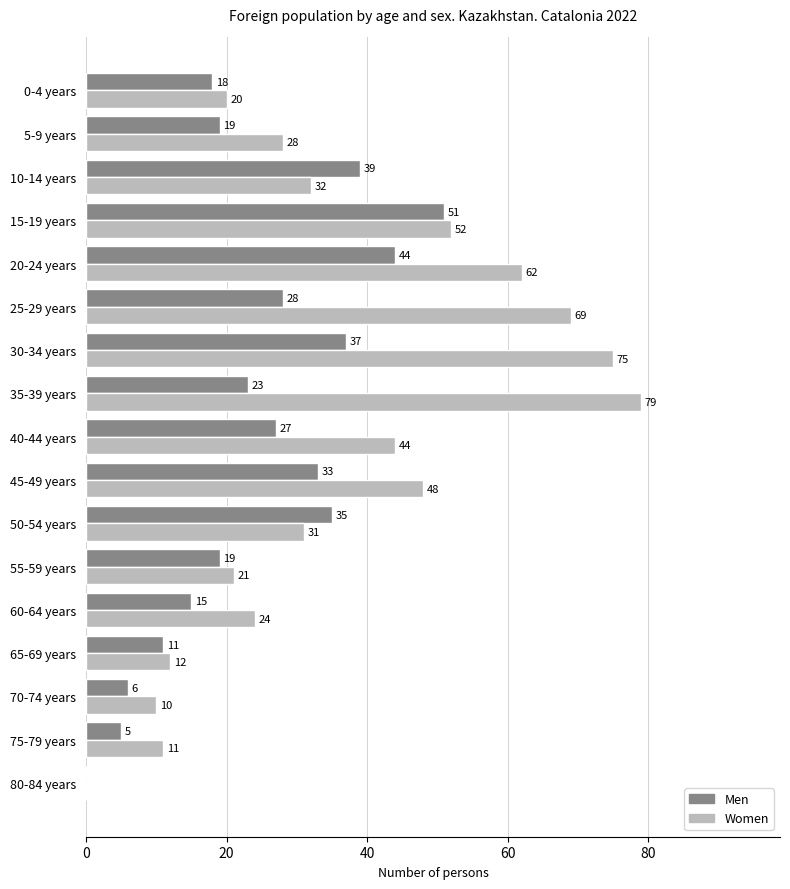

What is the sum of all Women values?

618